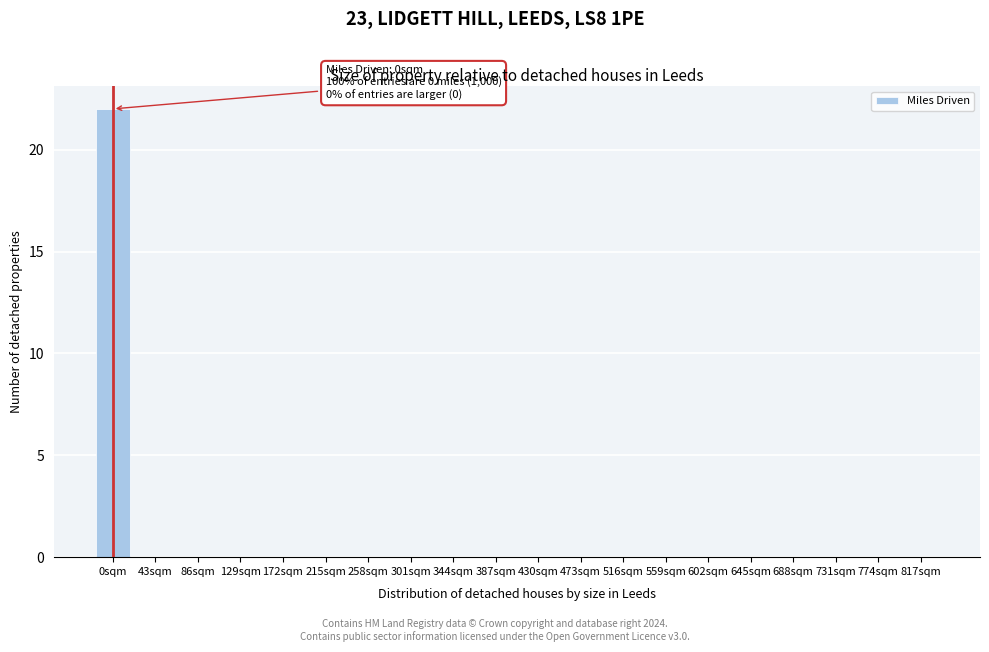

Reading right to left, list all the values displayed in this chart.

817sqm=0	774sqm=0	731sqm=0	688sqm=0	645sqm=0	602sqm=0	559sqm=0	516sqm=0	473sqm=0	430sqm=0	387sqm=0	344sqm=0	301sqm=0	258sqm=0	215sqm=0	172sqm=0	129sqm=0	86sqm=0	43sqm=0	0sqm=22